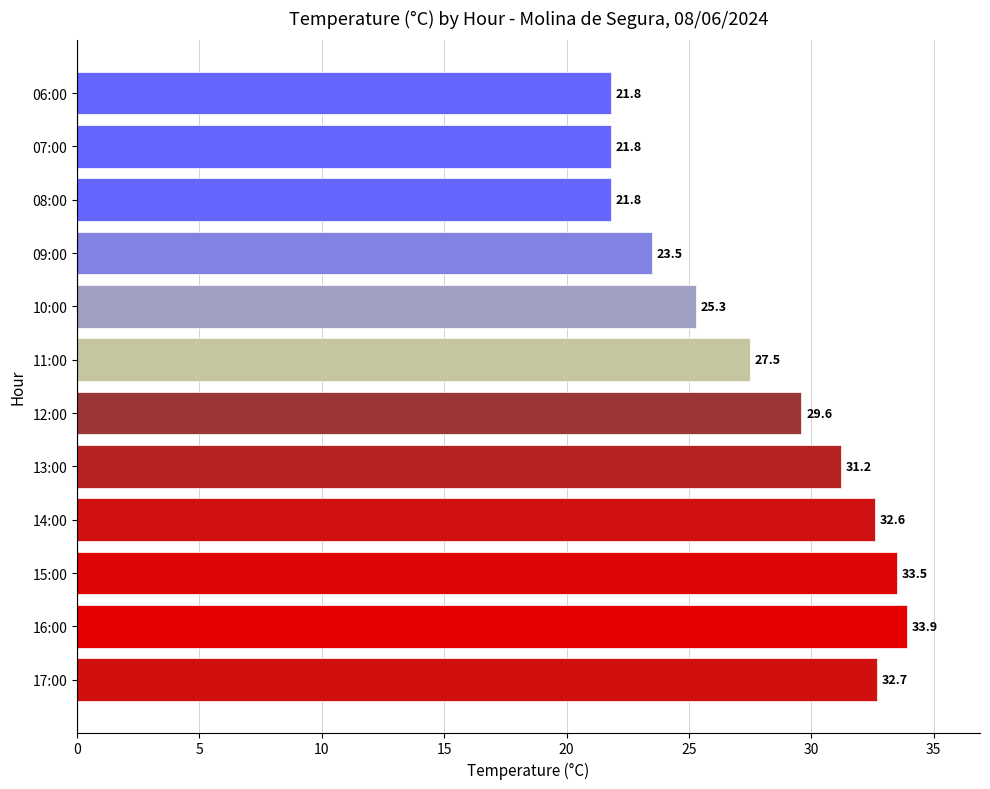

At which category does the chart reach its peak across all series?

16:00